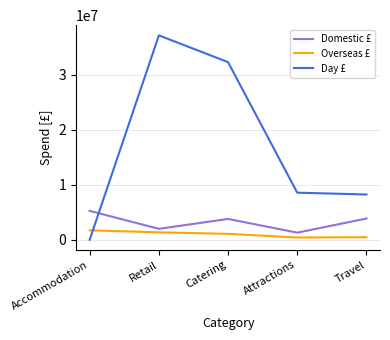

At how many categories does at least one series exceed 34875204?

1